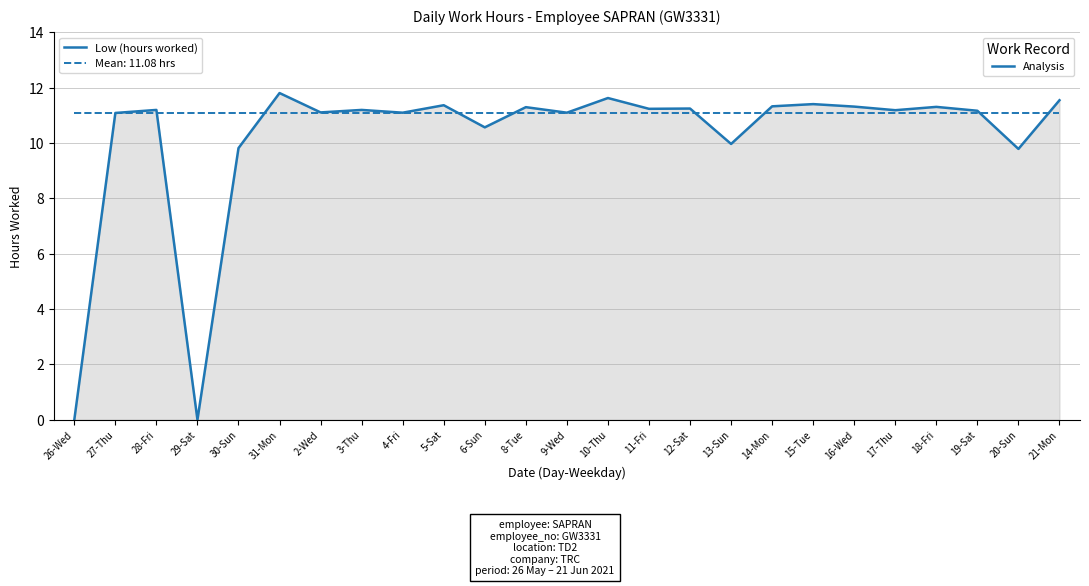

What is the spread (max minus min) of values at 13-Sun?

1.1